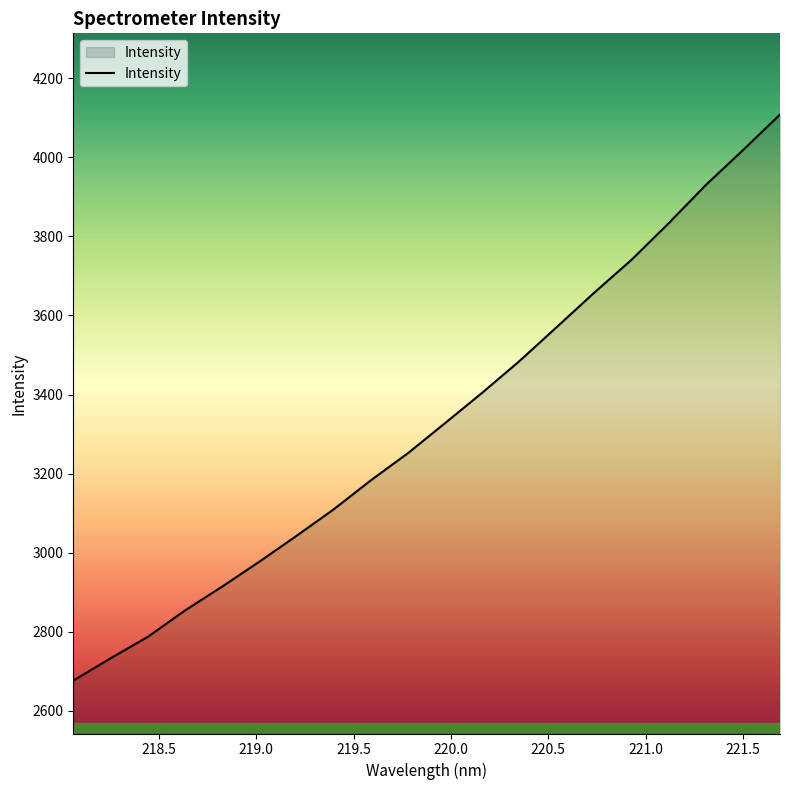

What is the difference between the maximum and minimum values?

1432.1